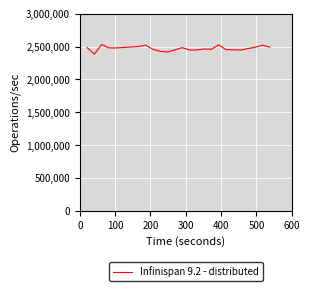

What is the average value?

2470880.7